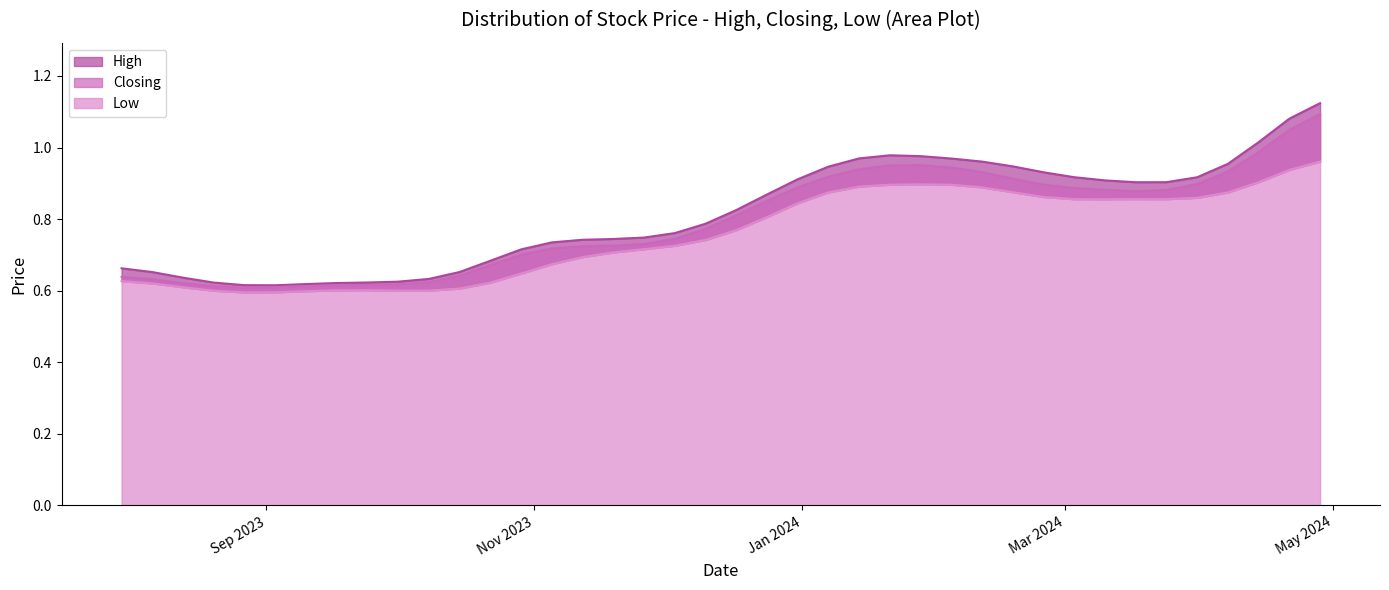

True or false: Closing has more than 0 interior local peaks.

True